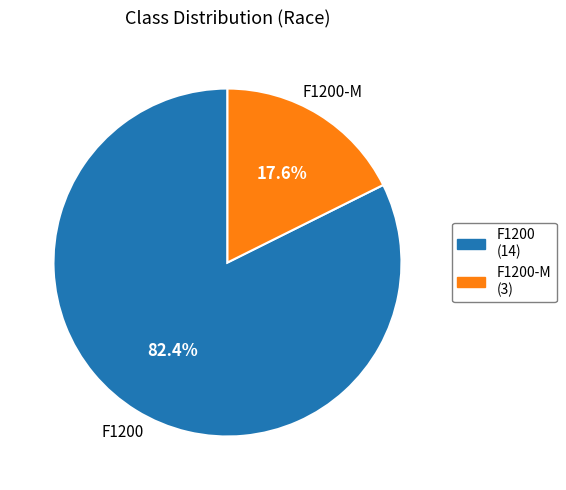

Is F1200 the majority of the pie?

Yes